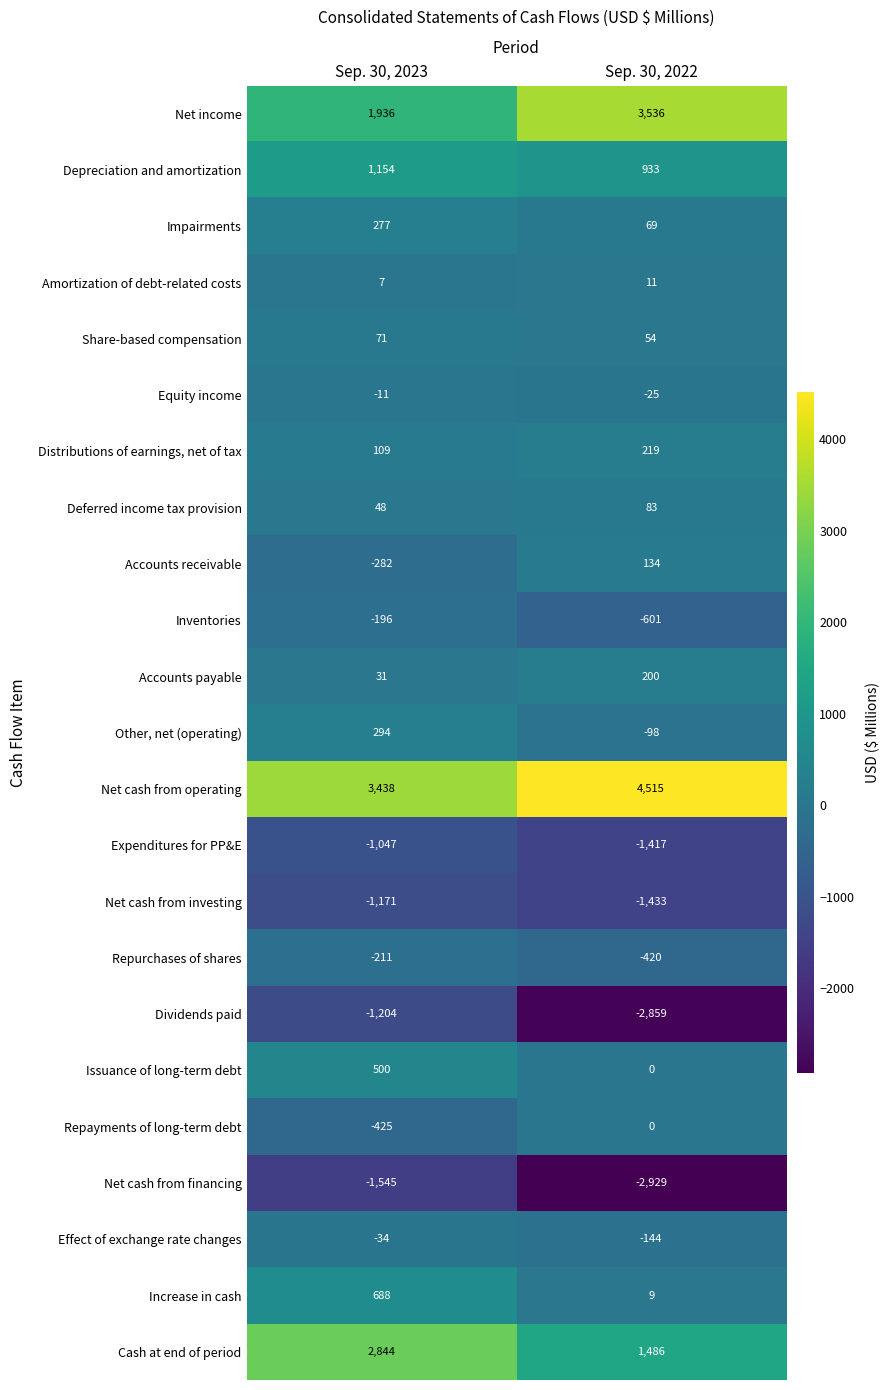

Rank the series by their maximum value, from lowest to highest.

Net cash from financing, Dividends paid, Net cash from investing, Expenditures for PP&E, Repurchases of shares, Inventories, Effect of exchange rate changes, Equity income, Repayments of long-term debt, Amortization of debt-related costs, Share-based compensation, Deferred income tax provision, Accounts receivable, Accounts payable, Distributions of earnings, net of tax, Impairments, Other, net (operating), Issuance of long-term debt, Increase in cash, Depreciation and amortization, Cash at end of period, Net income, Net cash from operating